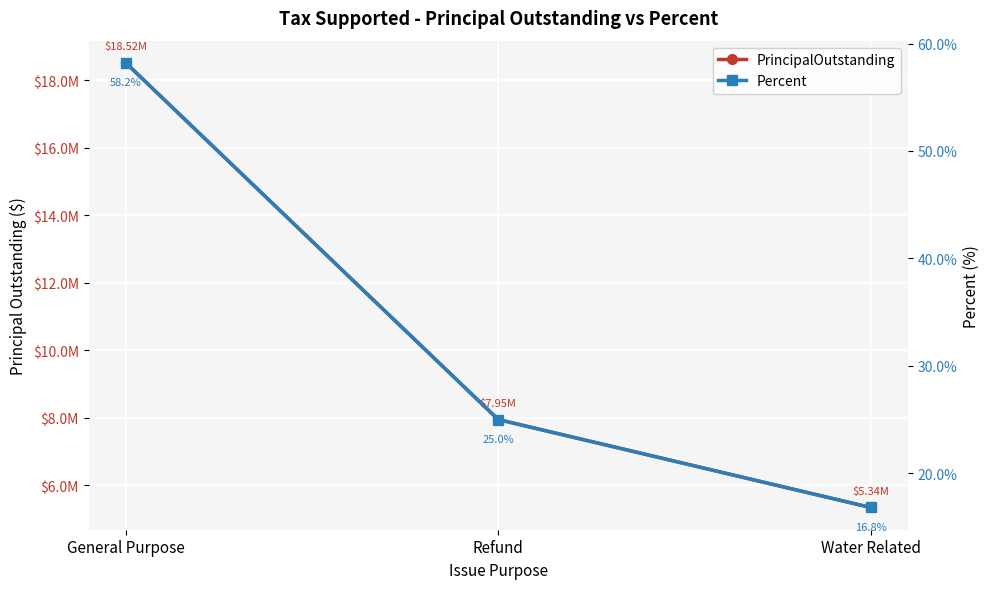

At which label is PrincipalOutstanding closest to 11930000?

Refund